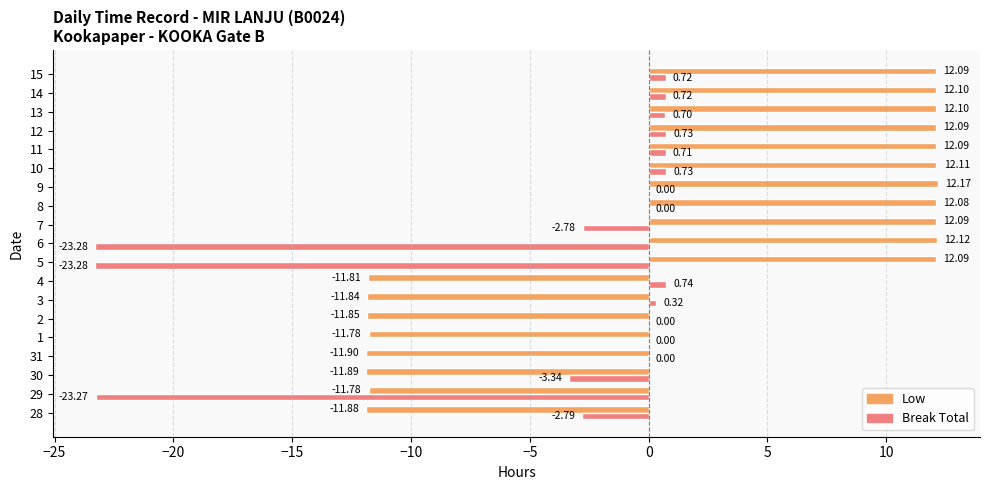

Which series has the largest total across all categories?

Low